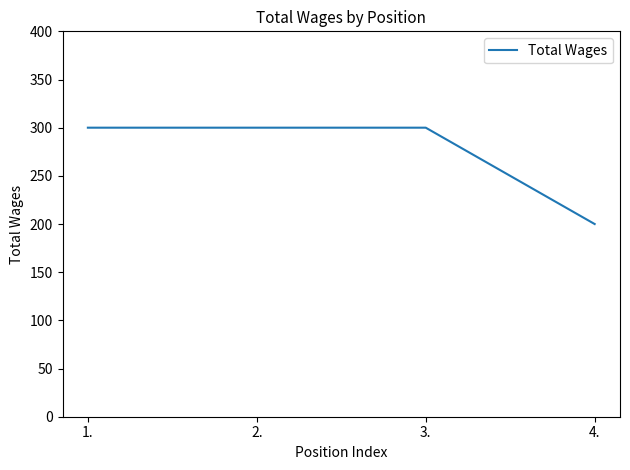

What is the smallest value displayed?

200